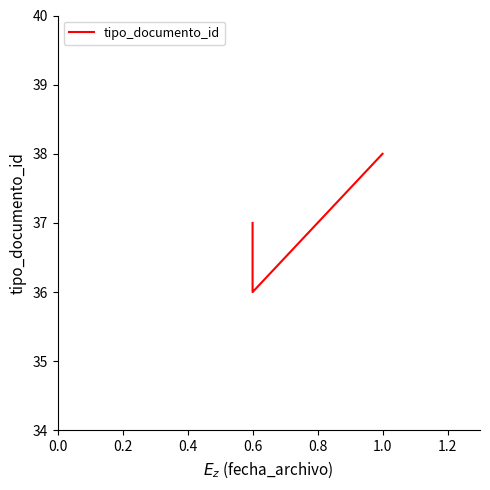

True or false: the data shows 25 at 1.0.

False